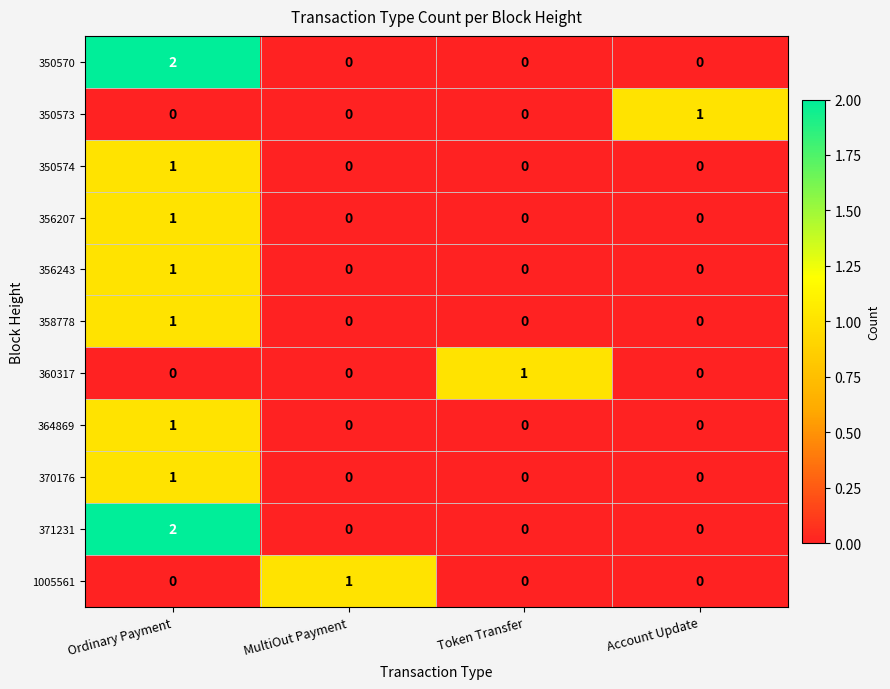

Count the 371231 values in the range 0 to 2.

4